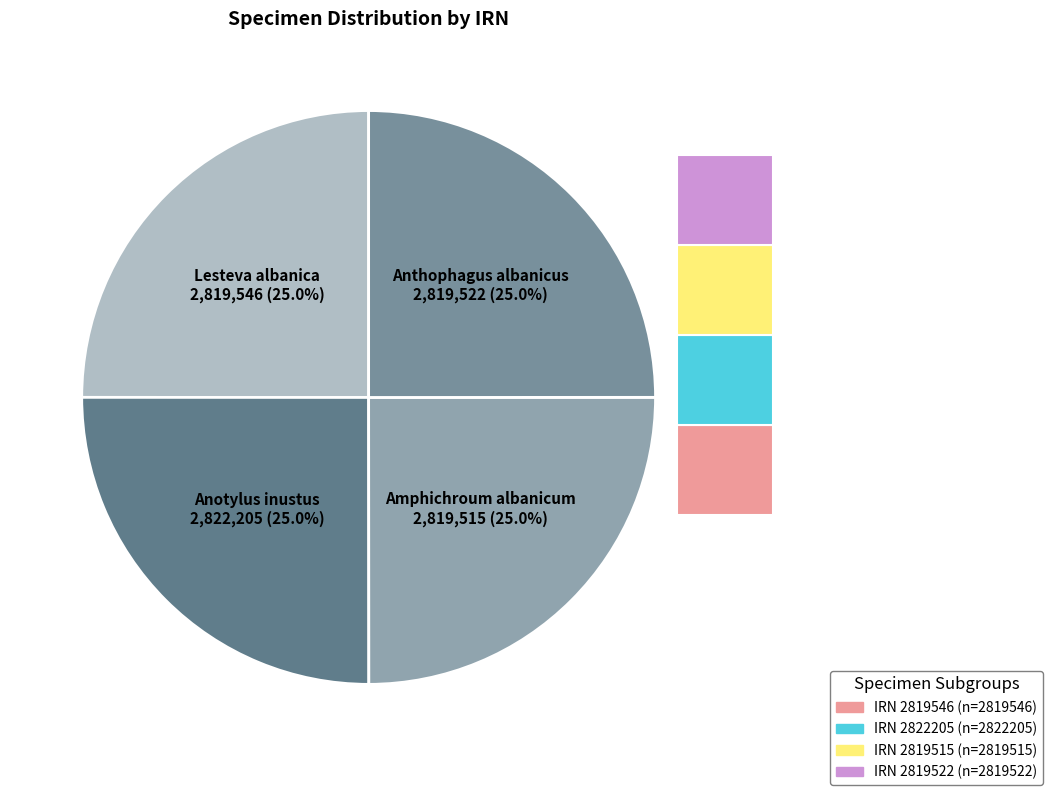

What is the change in value from Anotylus inustus to Anthophagus albanicus?

-2683